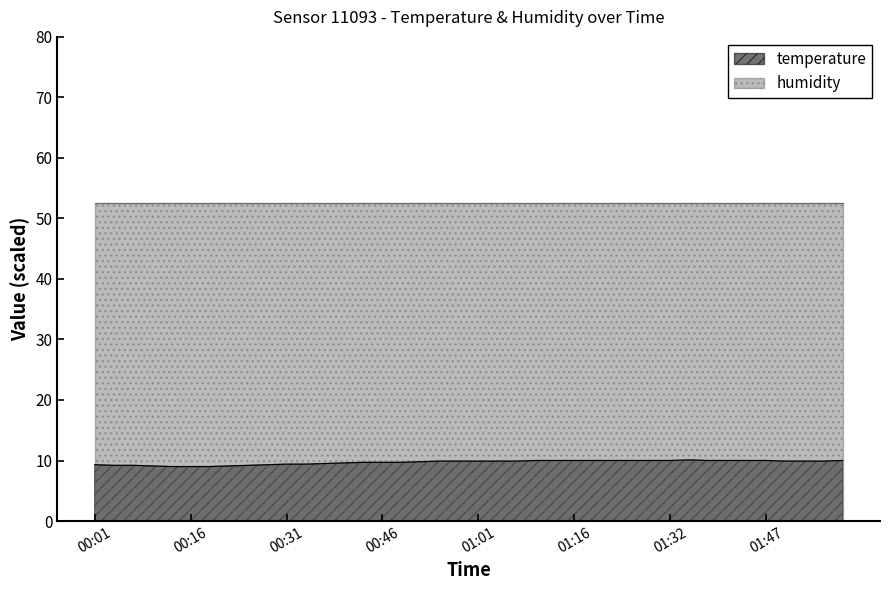

Which category has the lowest value across all series?

00:13